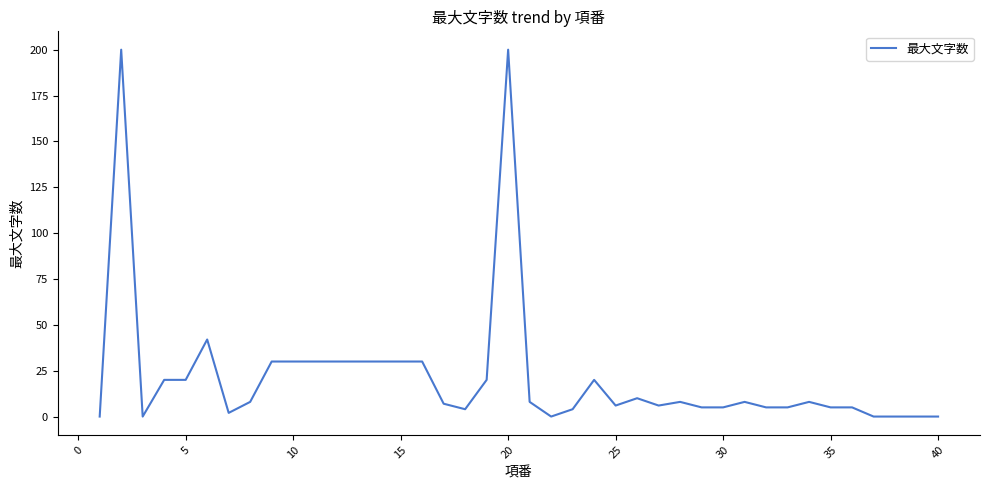

What is the difference between the maximum and minimum values?

200